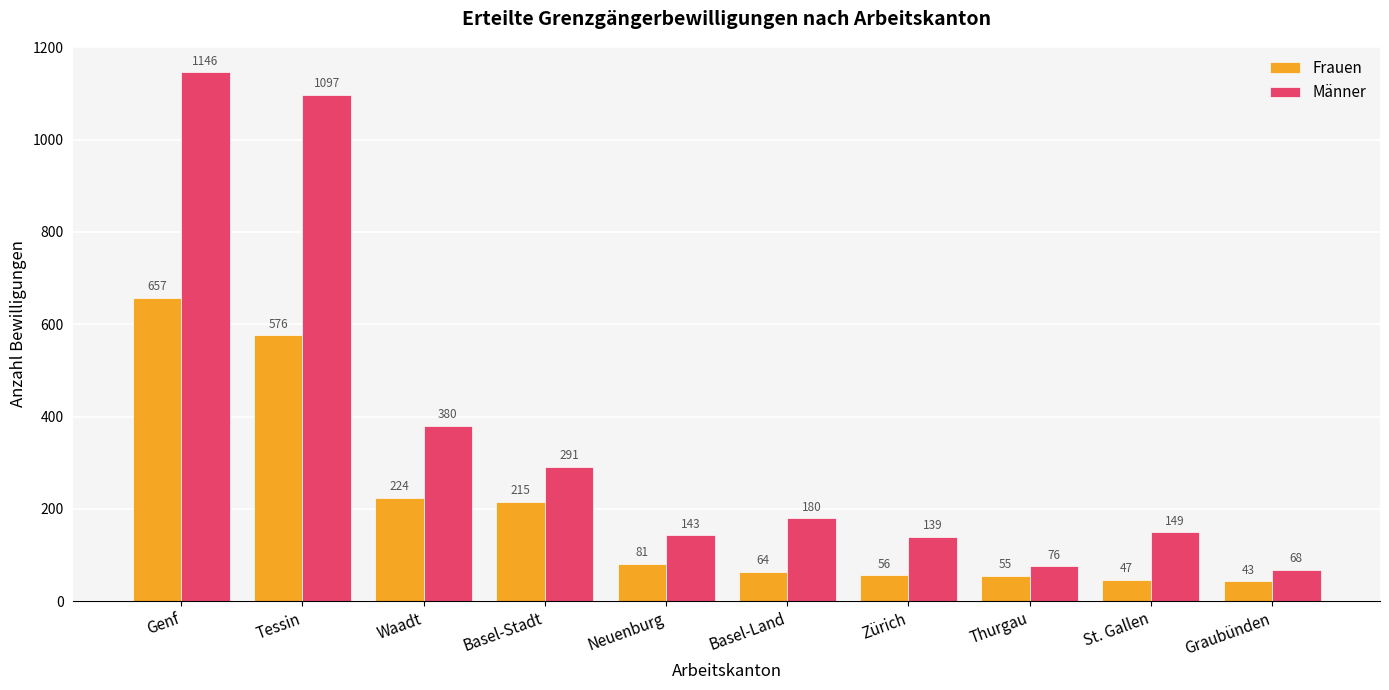

What is the label of the 4th bar from the left?

Basel-Stadt